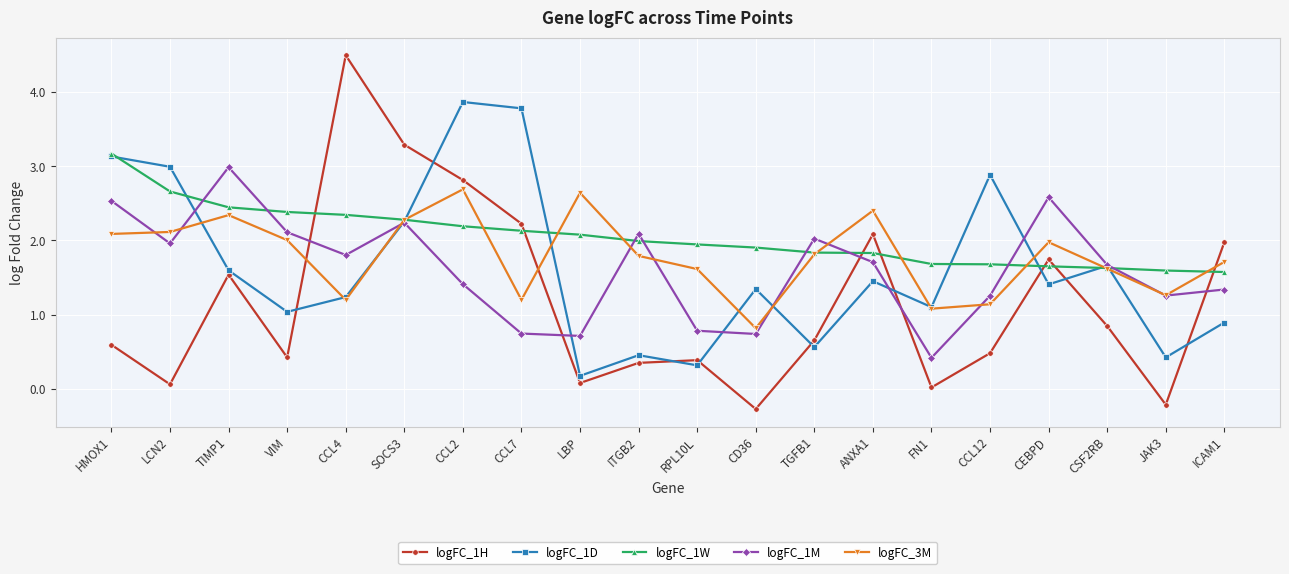

Does the chart display data point markers on the line(s)?

Yes